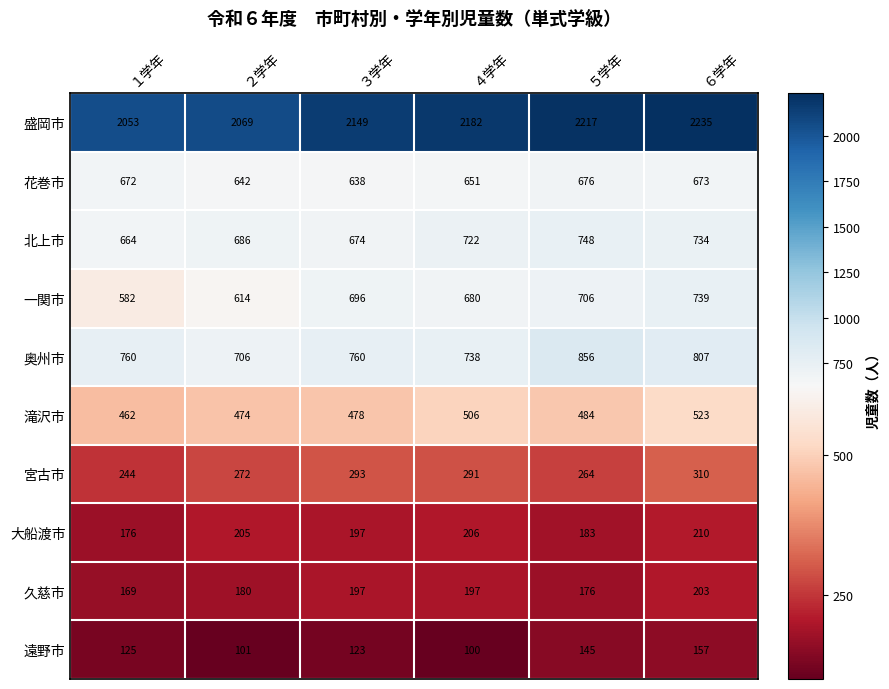

Count the number of data series in this chart.

10